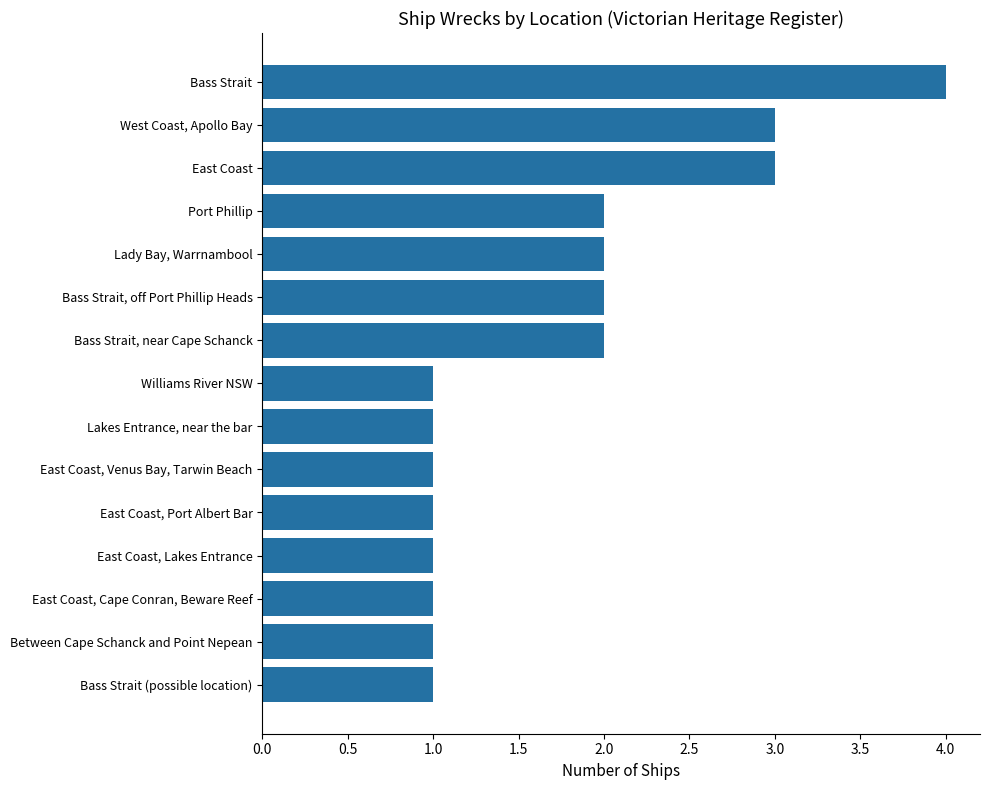

How many values are between 1 and 2?

12